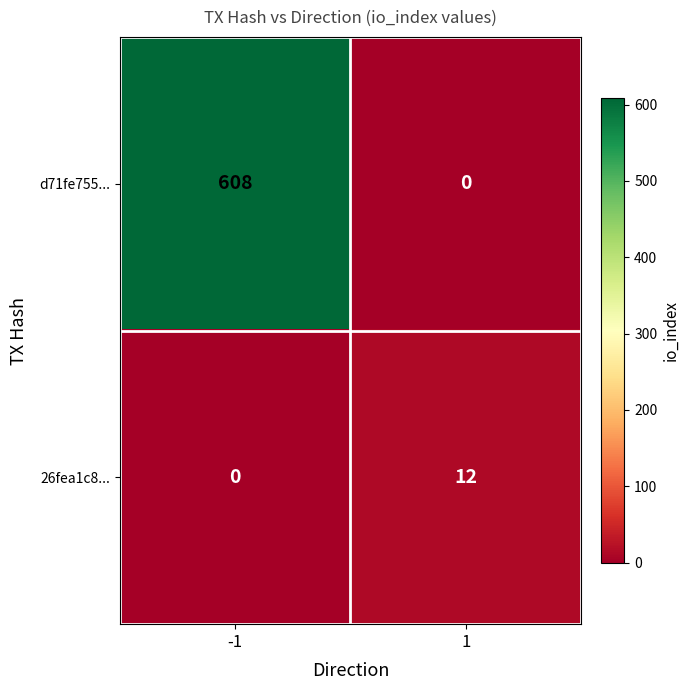

Reading right to left, transcribe all the data shown in this chart.

d71fe755...: 1=0	-1=608
26fea1c8...: 1=12	-1=0